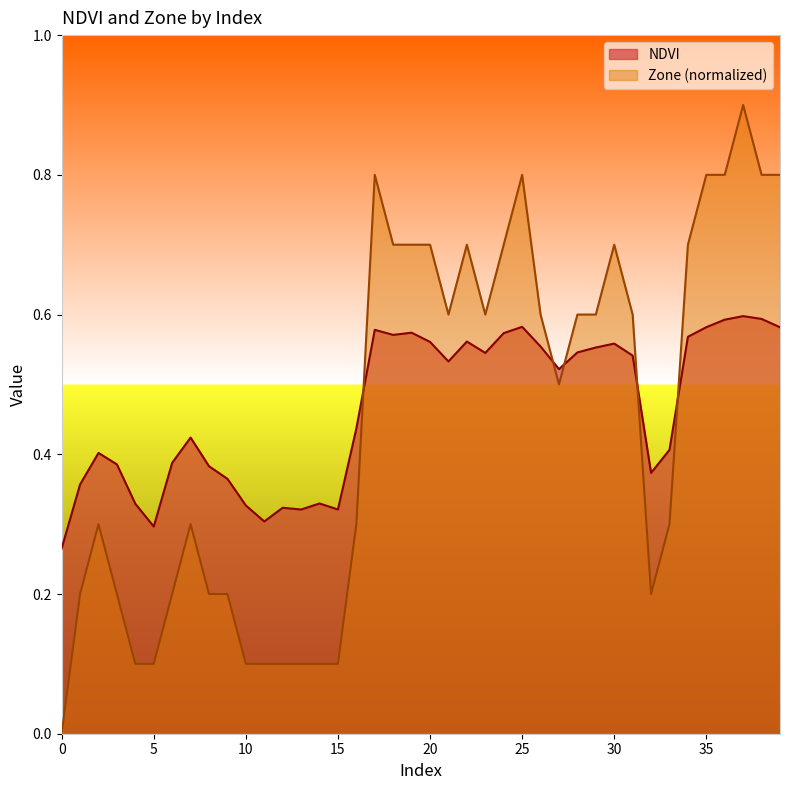

At which category does NDVI reach its first local peak?

2